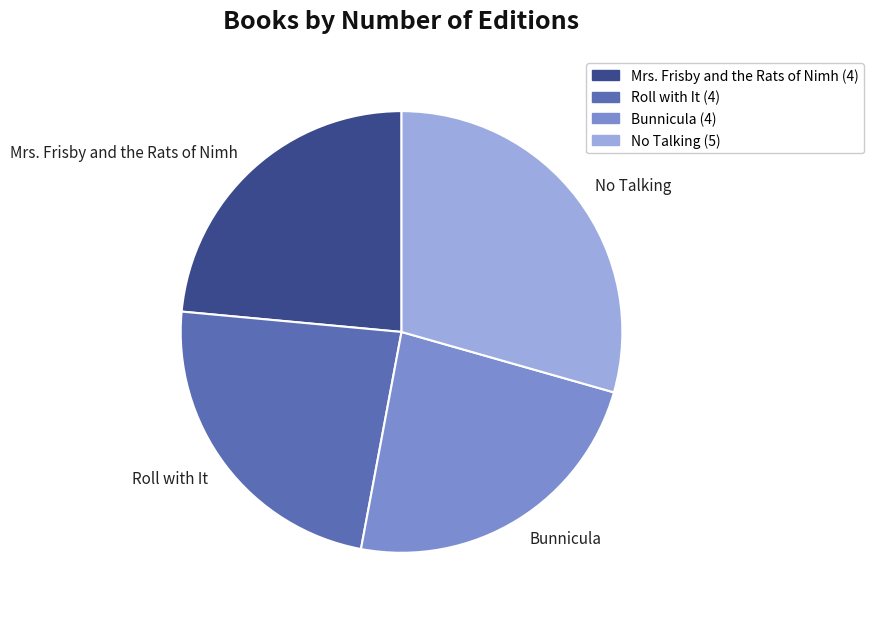

What is the largest slice in the pie chart?

No Talking